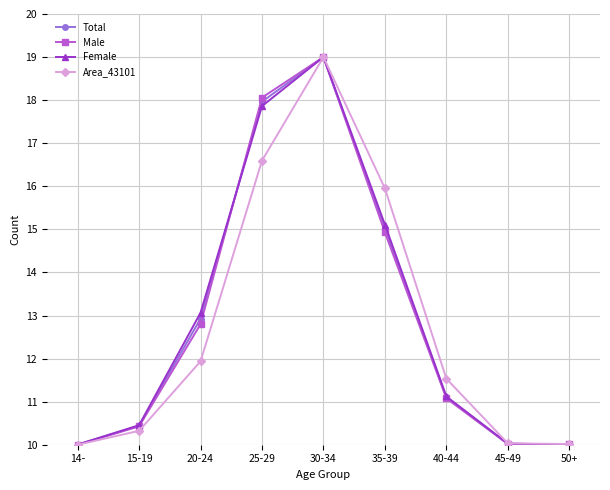

What is the greatest value displayed?

19.0